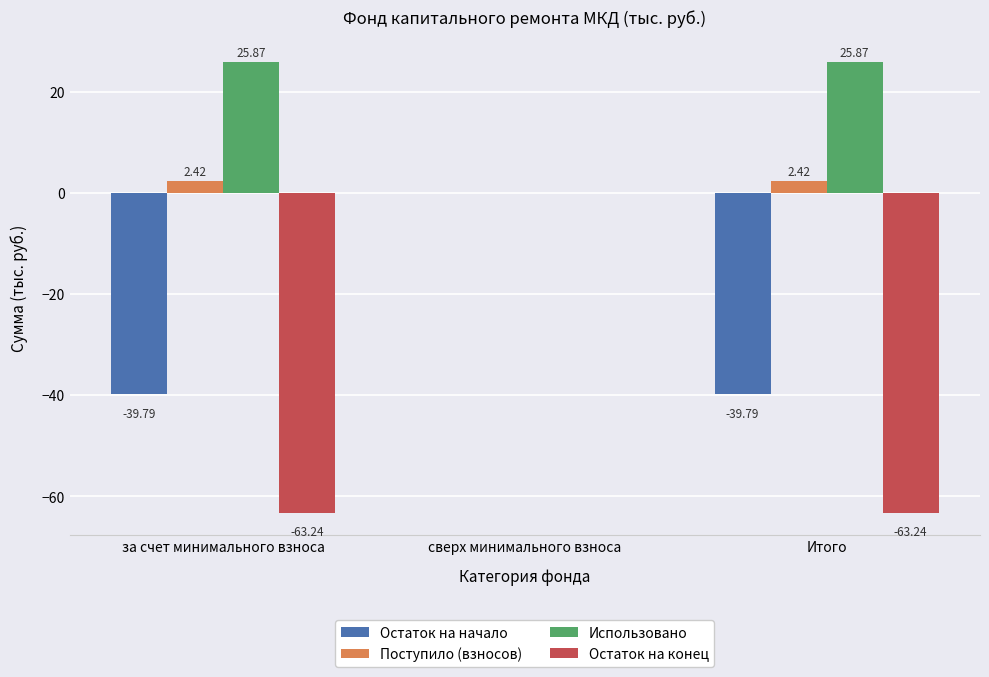

At which category is the sum across all series the highest?

сверх минимального взноса